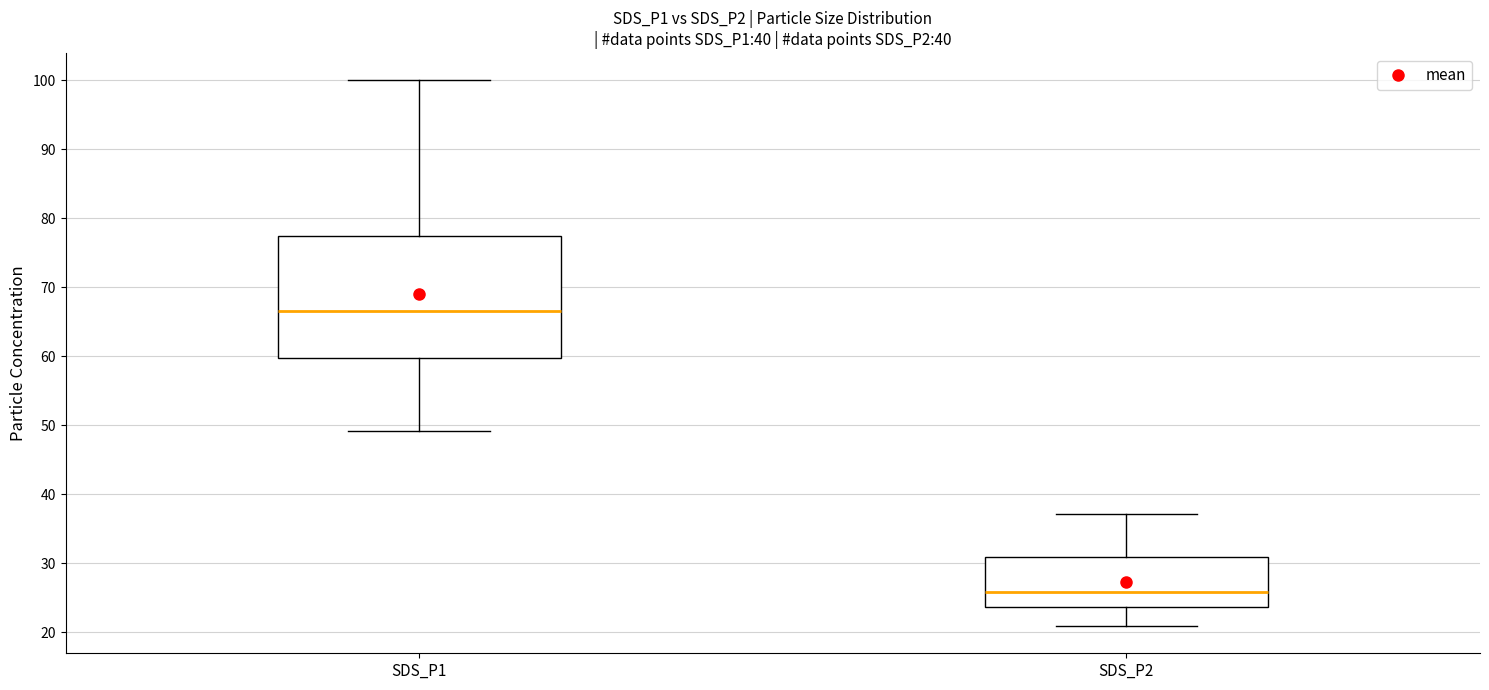

Reading left to right, transcribe this box plot: for each box, give where its median line is, the range the box spans, and where its two whiskers end, as read against the y-axis. The values are not printed on the chart, so give them approximately, as read against the axis.

SDS_P1: median 67, box 60 to 77, whiskers 49 to 100
SDS_P2: median 26, box 24 to 31, whiskers 21 to 37